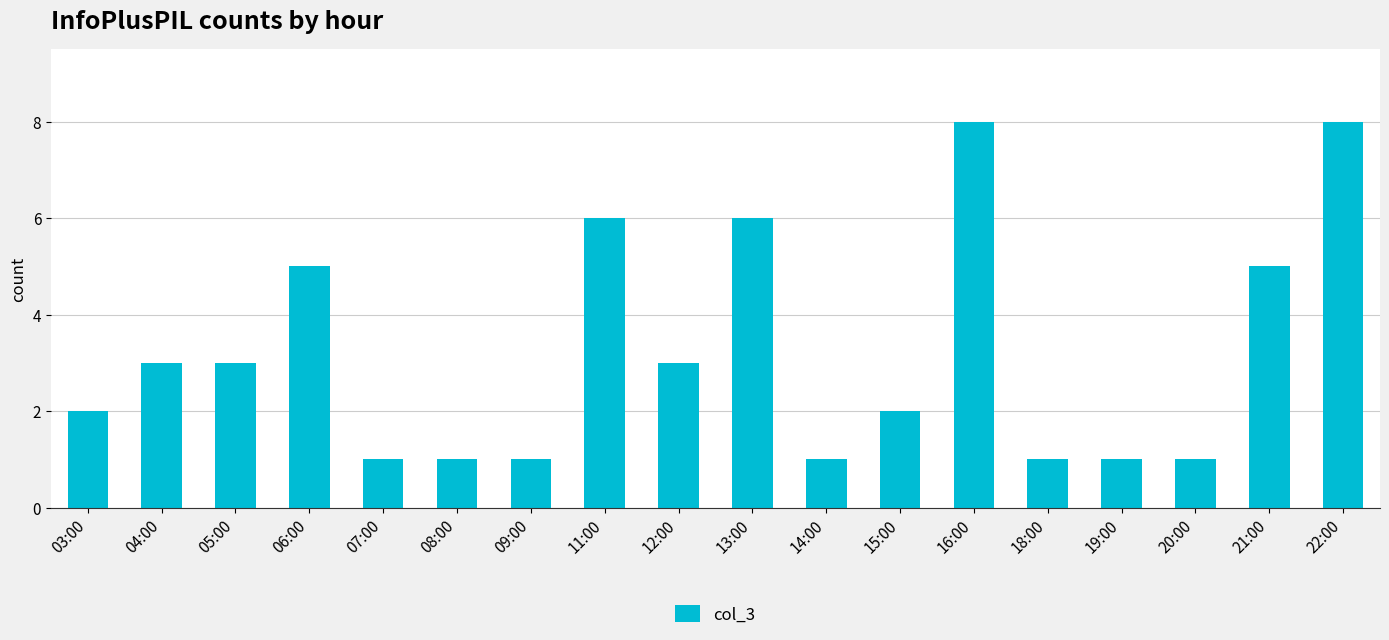

Is it true that the value at 15:00 is 3?

False